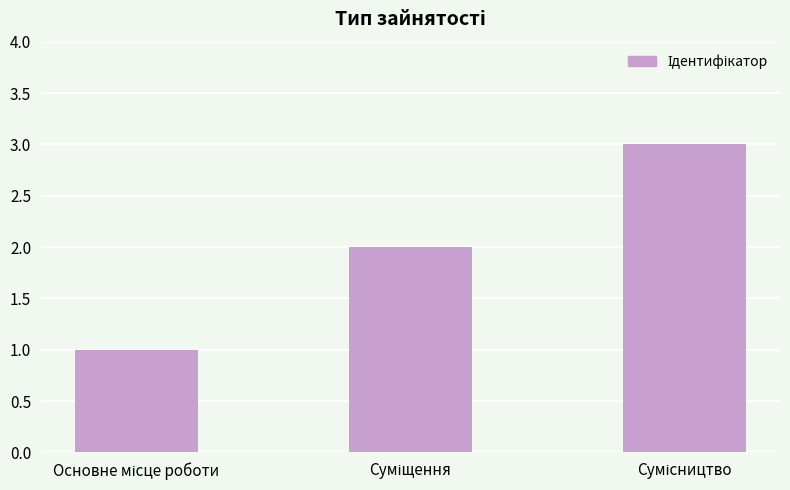

What is the sum of all values?

6